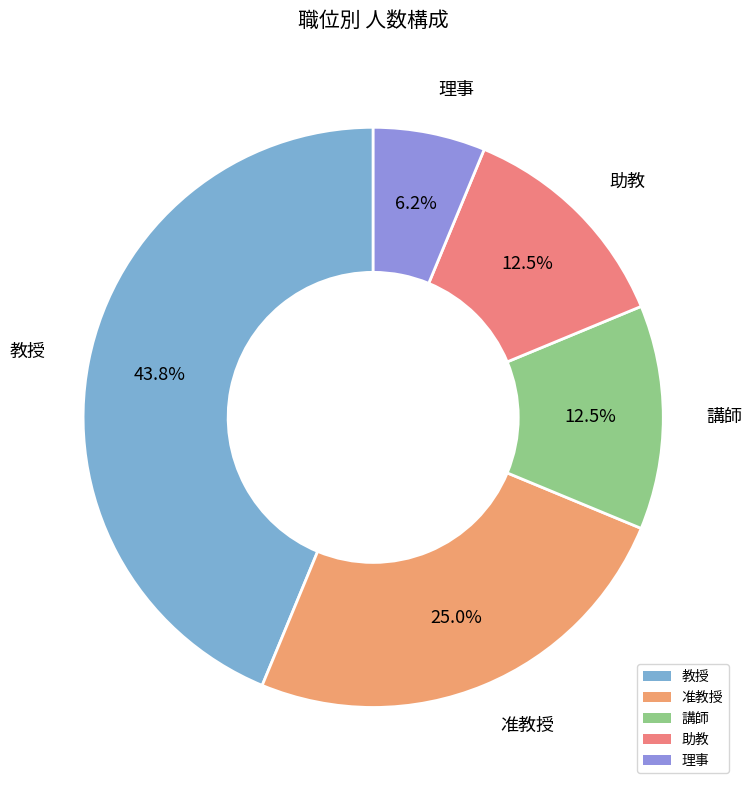

Count the number of slices in the pie.

5